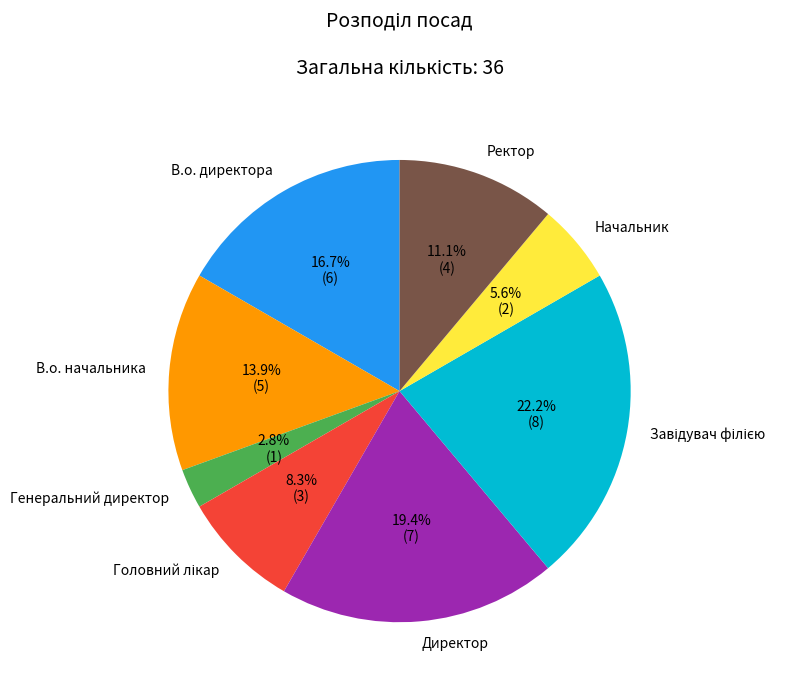

Which has a higher value, Директор or В.о. начальника?

Директор